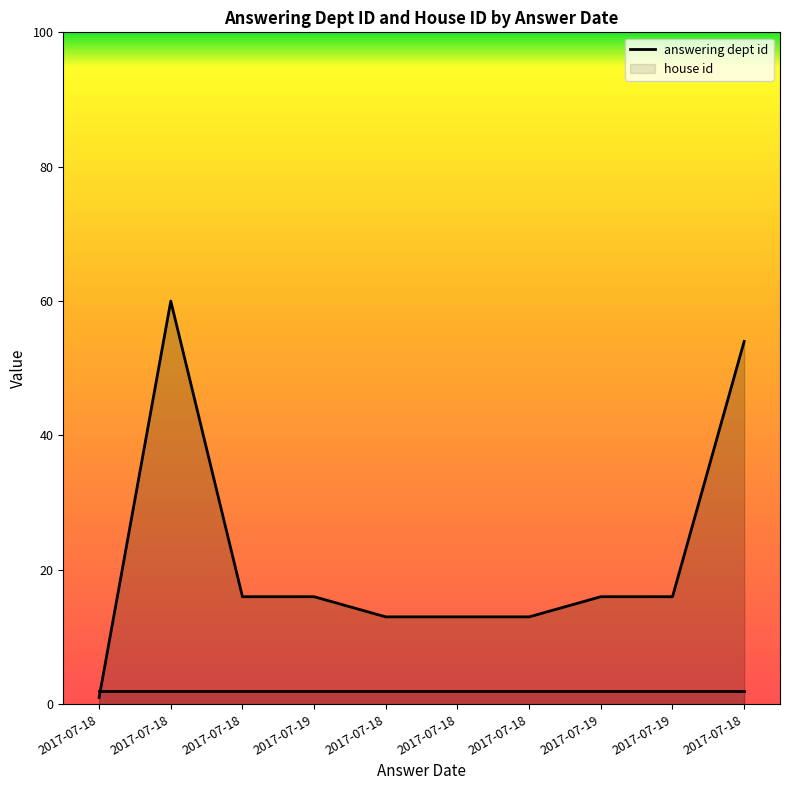

What is the value of the 9th point from the left?

16